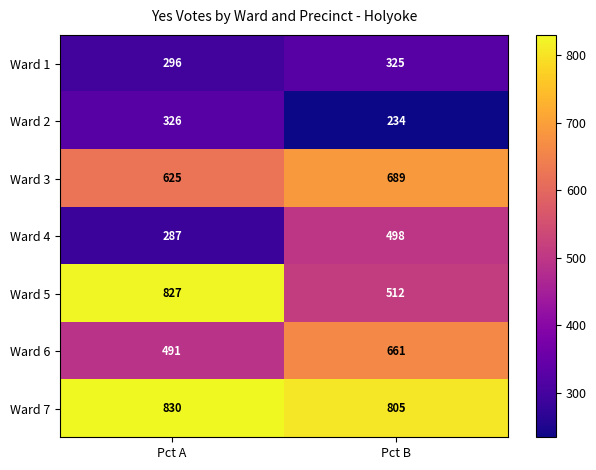

Reading left to right, transcribe all the data shown in this chart.

Ward 1: 296	325
Ward 2: 326	234
Ward 3: 625	689
Ward 4: 287	498
Ward 5: 827	512
Ward 6: 491	661
Ward 7: 830	805